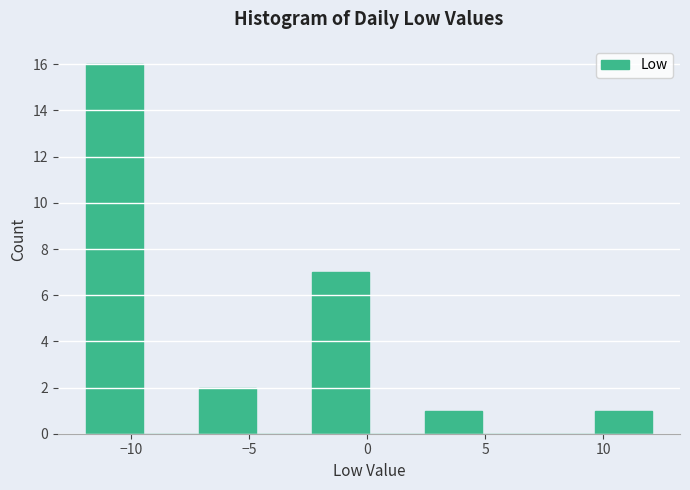

Reading left to right, list every bar in this chart as the range it spans on the x-axis followed by its height. Neither the bar edges nor the heights are printed on the chart, so give them approximately, as read against the axes.

-12.0 to -9.5: 16
-9.5 to -7.0: 0
-7.0 to -4.5: 2
-4.5 to -2.5: 0
-2.5 to 0.0: 7
0.0 to 2.5: 0
2.5 to 5.0: 1
5.0 to 7.5: 0
7.5 to 9.5: 0
9.5 to 12.0: 1